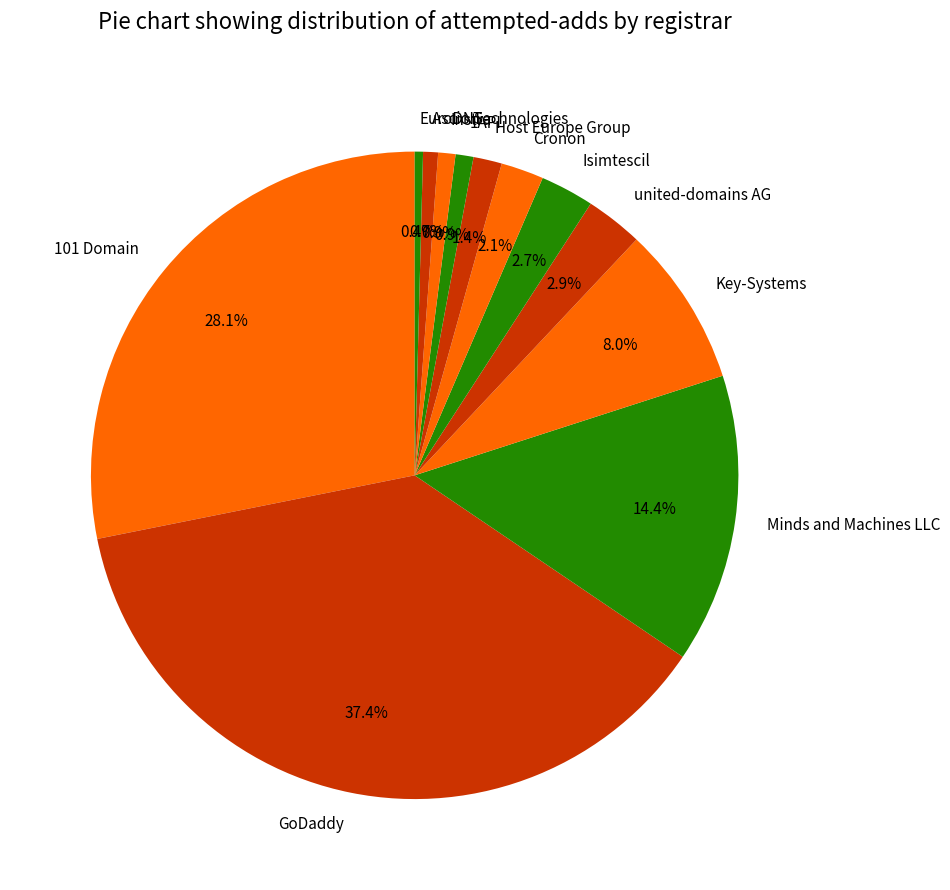

Which slice is the largest?

GoDaddy